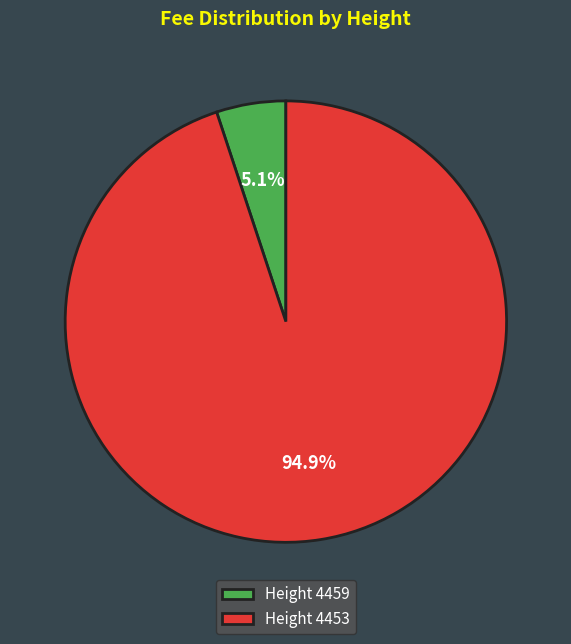

What percentage is NOT represented by Height 4459?

94.9%